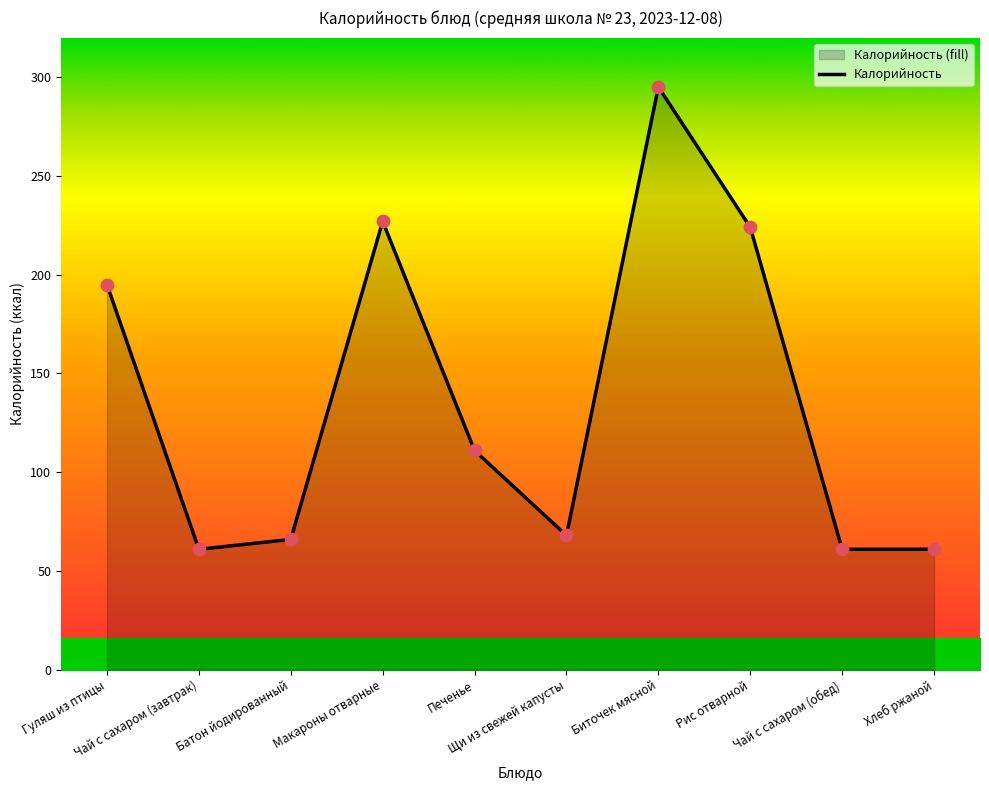

Approximately how many times larger is the value at Биточек мясной compared to Щи из свежей капусты?

4.3